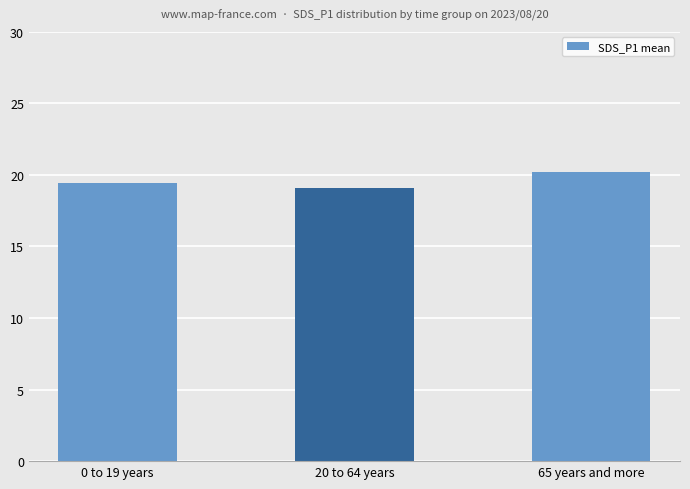

What position from the left is 20 to 64 years?

2